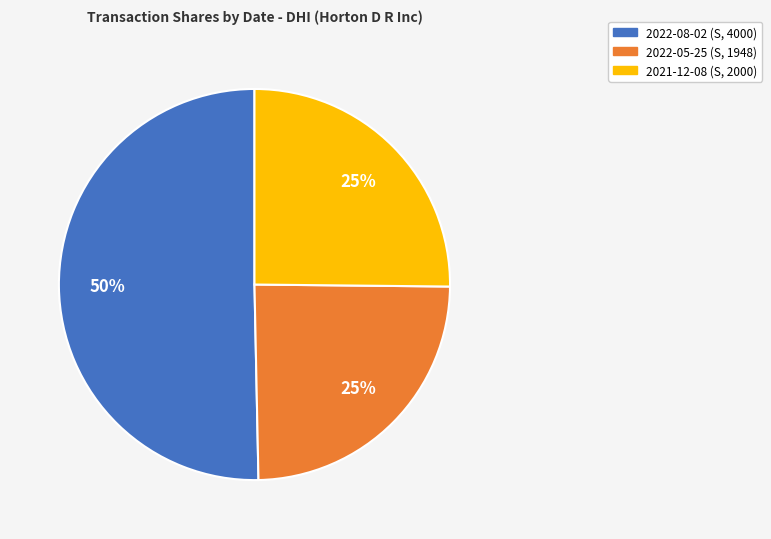

To the nearest percent, what portion does 2022-05-25 (S, 1948) represent?

25%